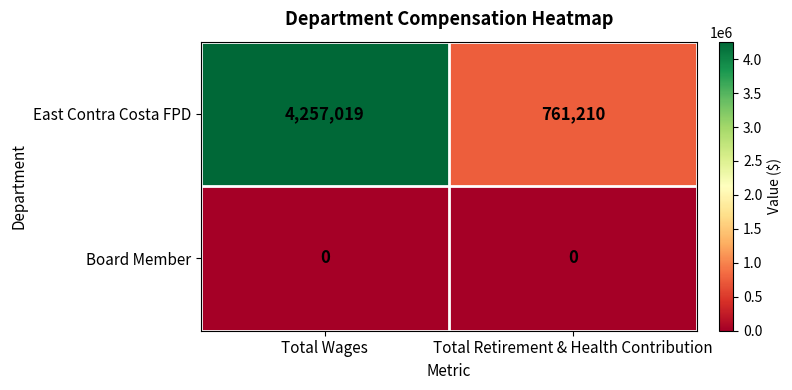

What is the total value across all series at Total Retirement & Health Contribution?

761210